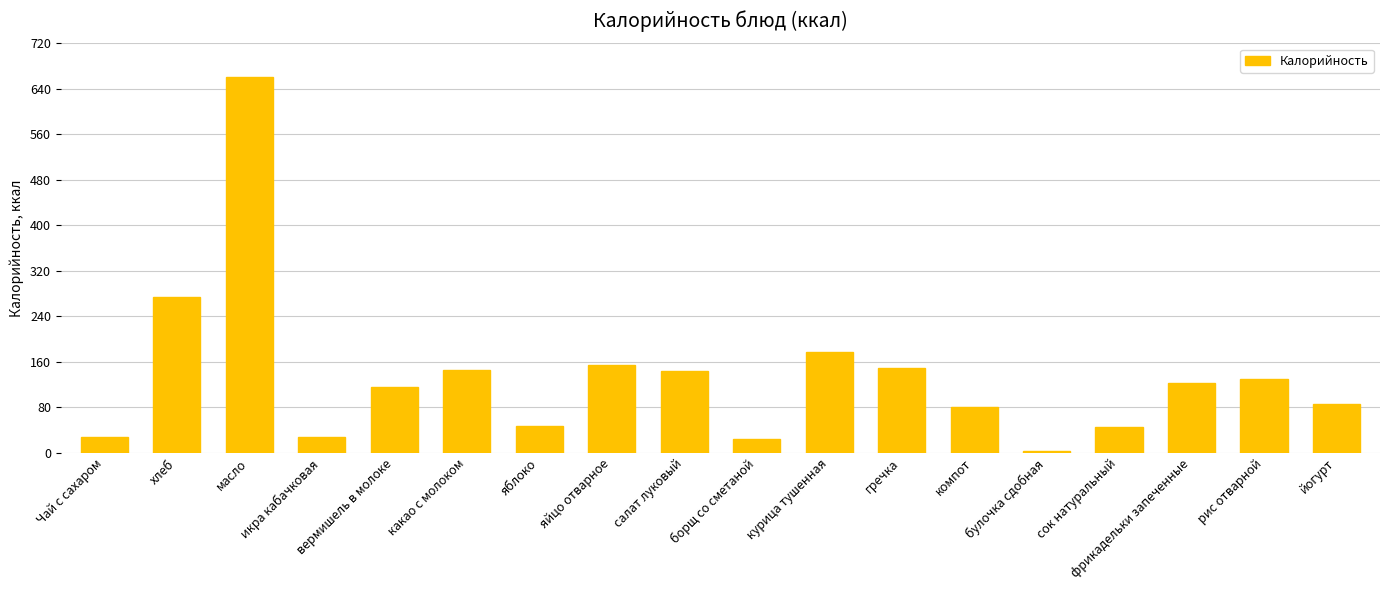

At which label is the value closest to 331?

хлеб